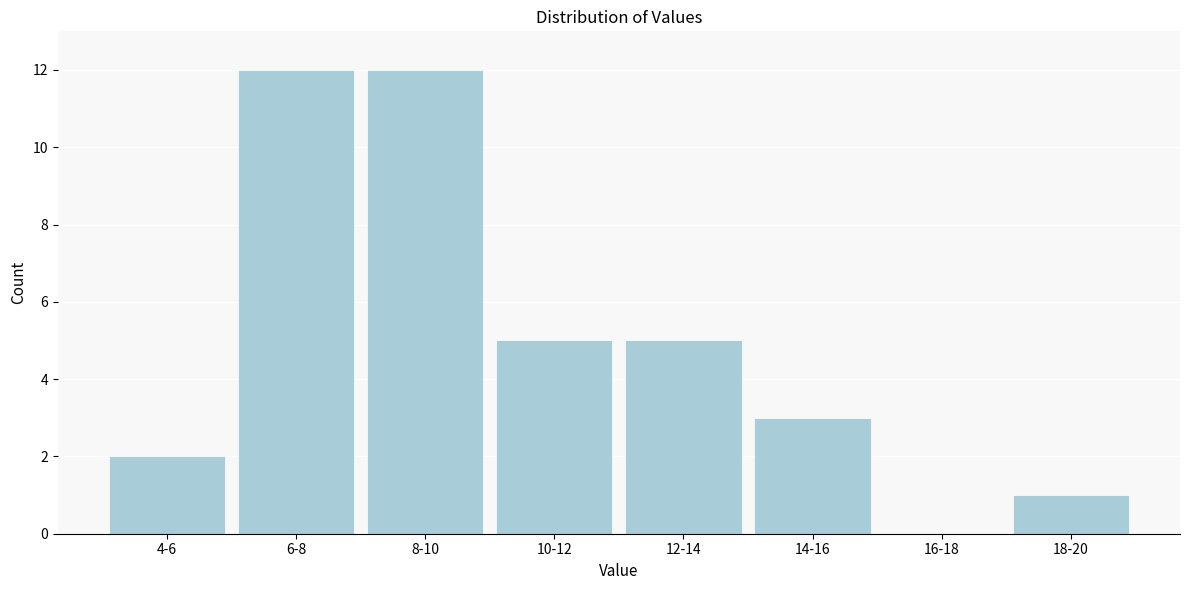

Reading left to right, extract all data points from this chart.

4-6=2	6-8=12	8-10=12	10-12=5	12-14=5	14-16=3	16-18=0	18-20=1